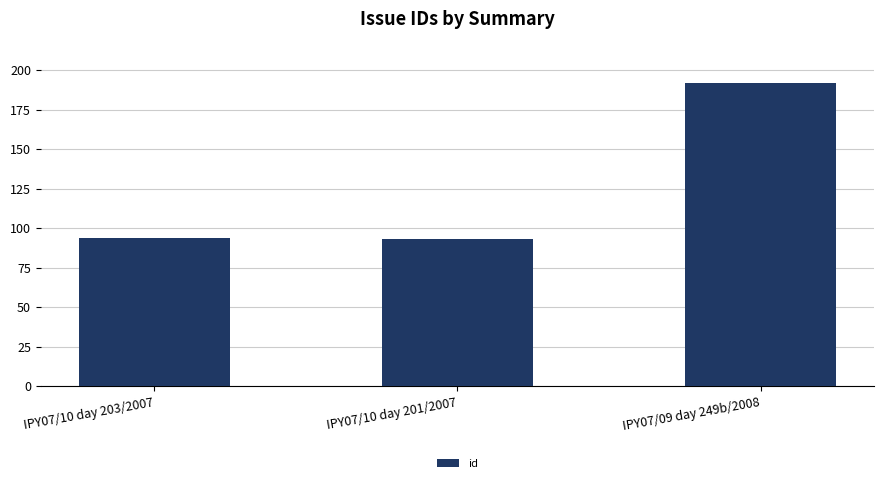

What is the change in value from IPY07/10 day 201/2007 to IPY07/09 day 249b/2008?

+99